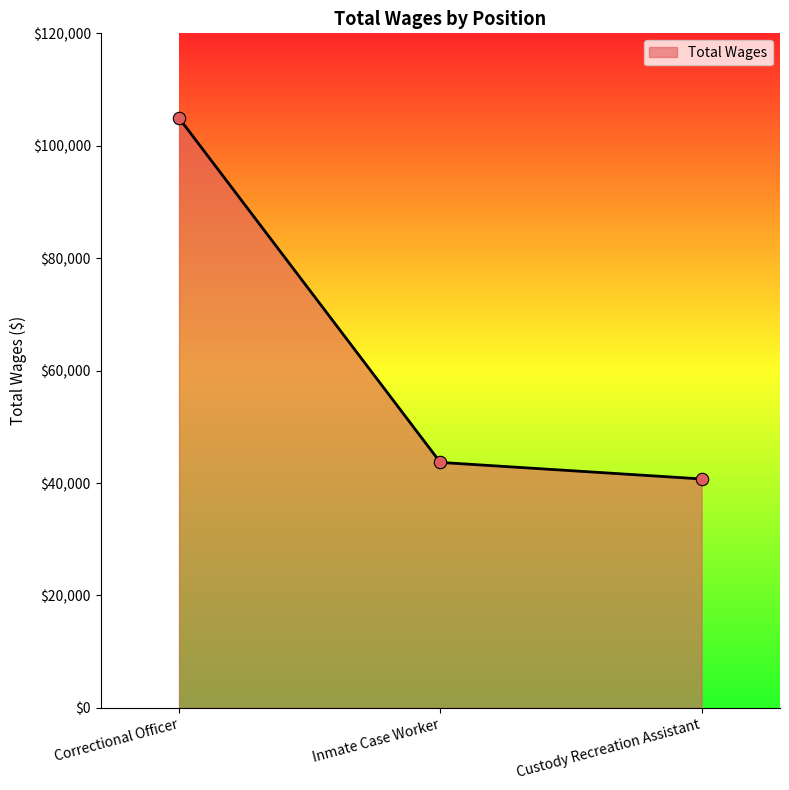

What is the change in value from Correctional Officer to Custody Recreation Assistant?

-64208.2